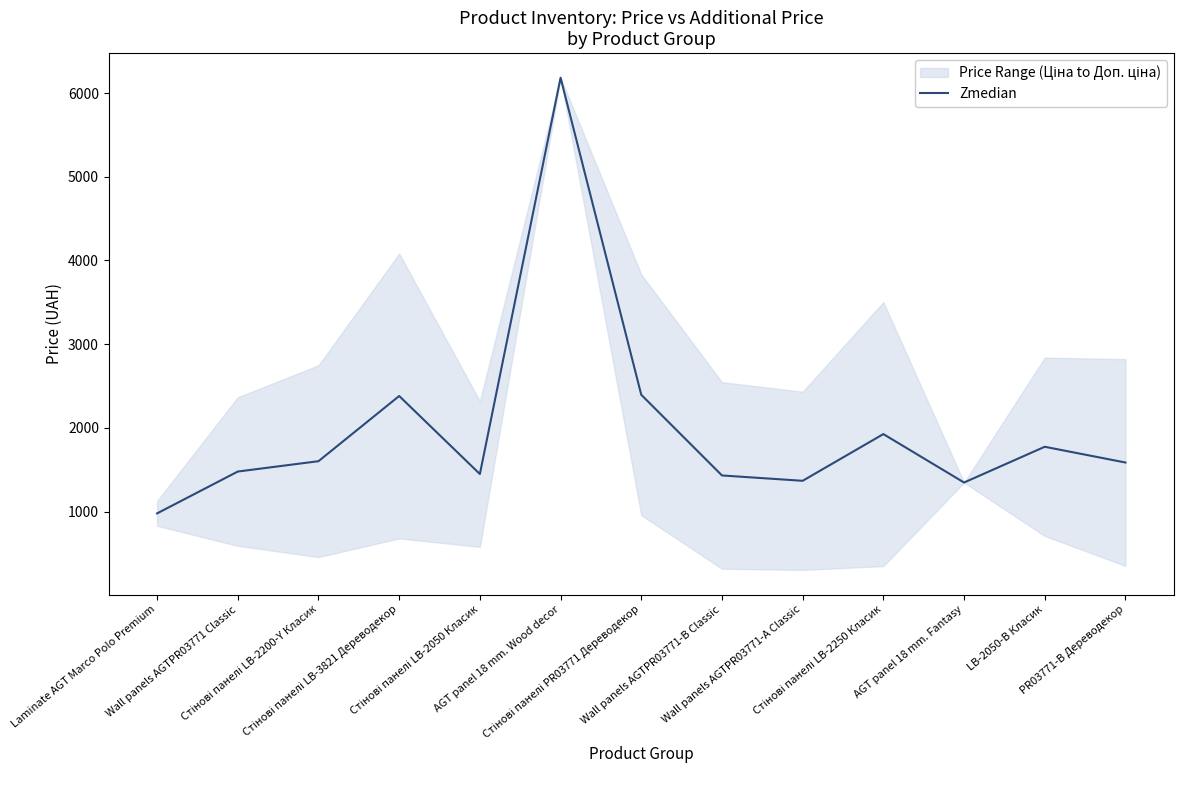

List the labels in order of value, smallest first.

Laminate AGT Marco Polo Premium, AGT panel 18 mm. Fantasy, Wall panels AGTPR03771-А Classic, Wall panels AGTPR03771-B Classic, Стінові панелі LB-2050 Класик, Wall panels AGTPR03771 Classic, PR03771-B Дереводекор, Стінові панелі LB-2200-Y Класик, LB-2050-В Класик, Стінові панелі LB-2250 Класик, Стінові панелі LB-3821 Дереводекор, Стінові панелі PR03771 Дереводекор, AGT panel 18 mm. Wood decor